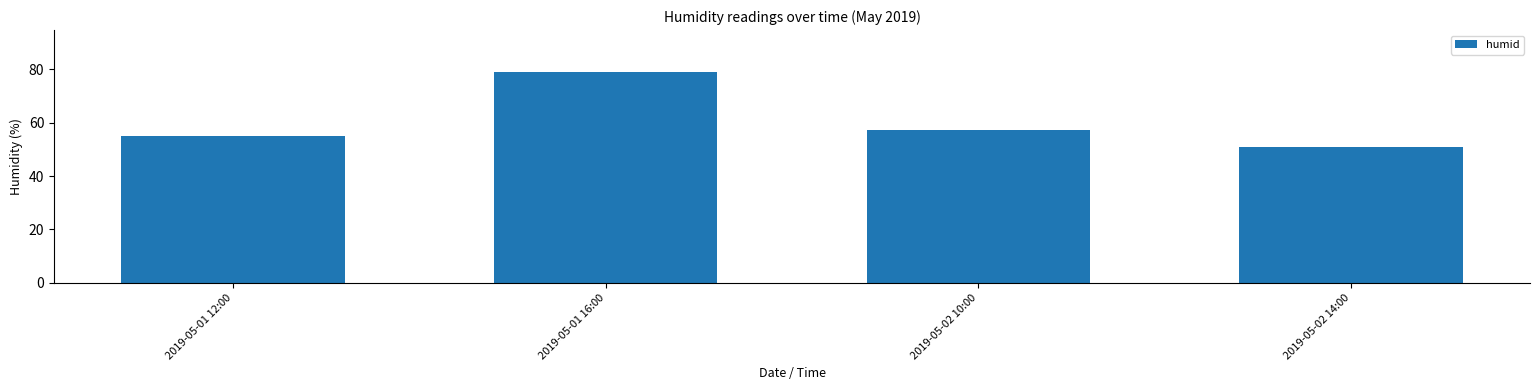

How many data points does each series have?

4